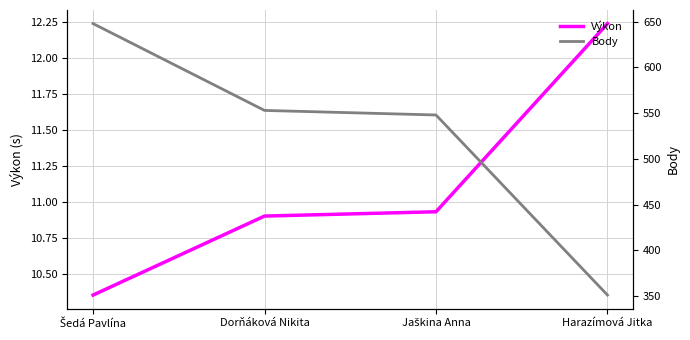

True or false: Výkon has a value of 6.3 at Jaškina Anna.

False